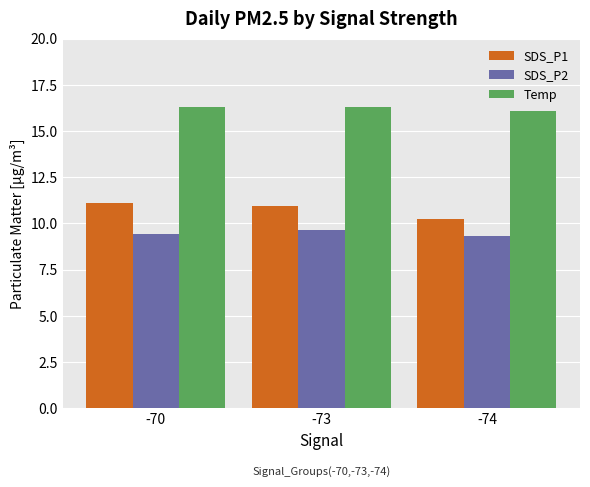

At -73, list the series in order from largest to smallest.

Temp, SDS_P1, SDS_P2